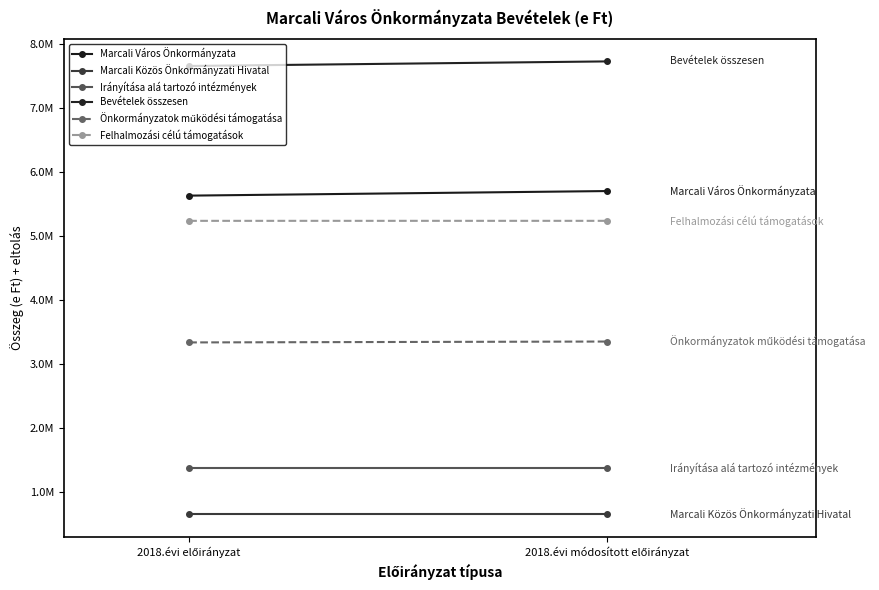

Which series has the largest total across all categories?

Bevételek összesen